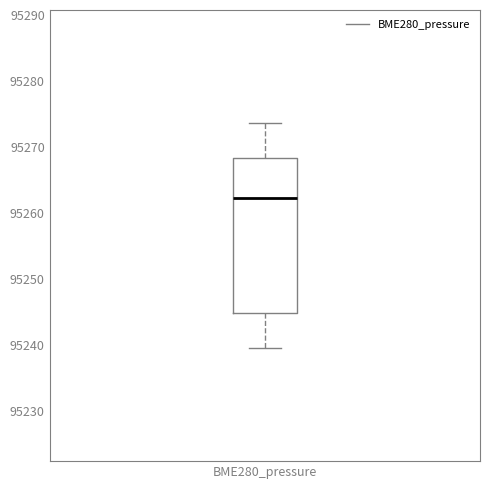

Transcribe this box plot: give where the median line is, the range the box spans, and where the two whiskers end, as read against the y-axis. The values are not printed on the chart, so give them approximately, as read against the axis.

median 95262, box 95245 to 95268, whiskers 95239 to 95274